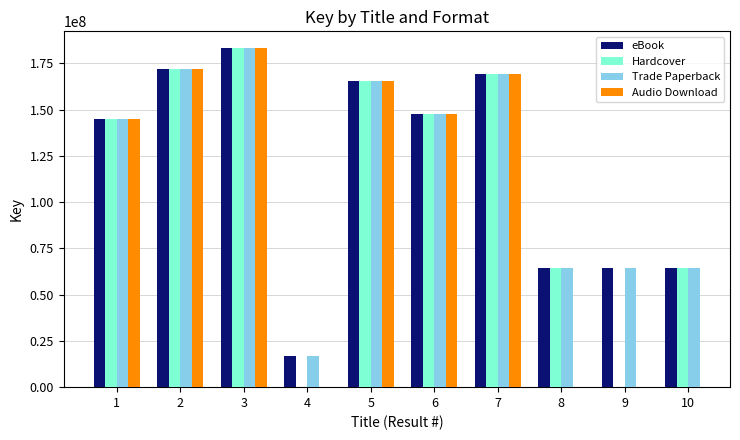

Does the chart contain any negative values?

No